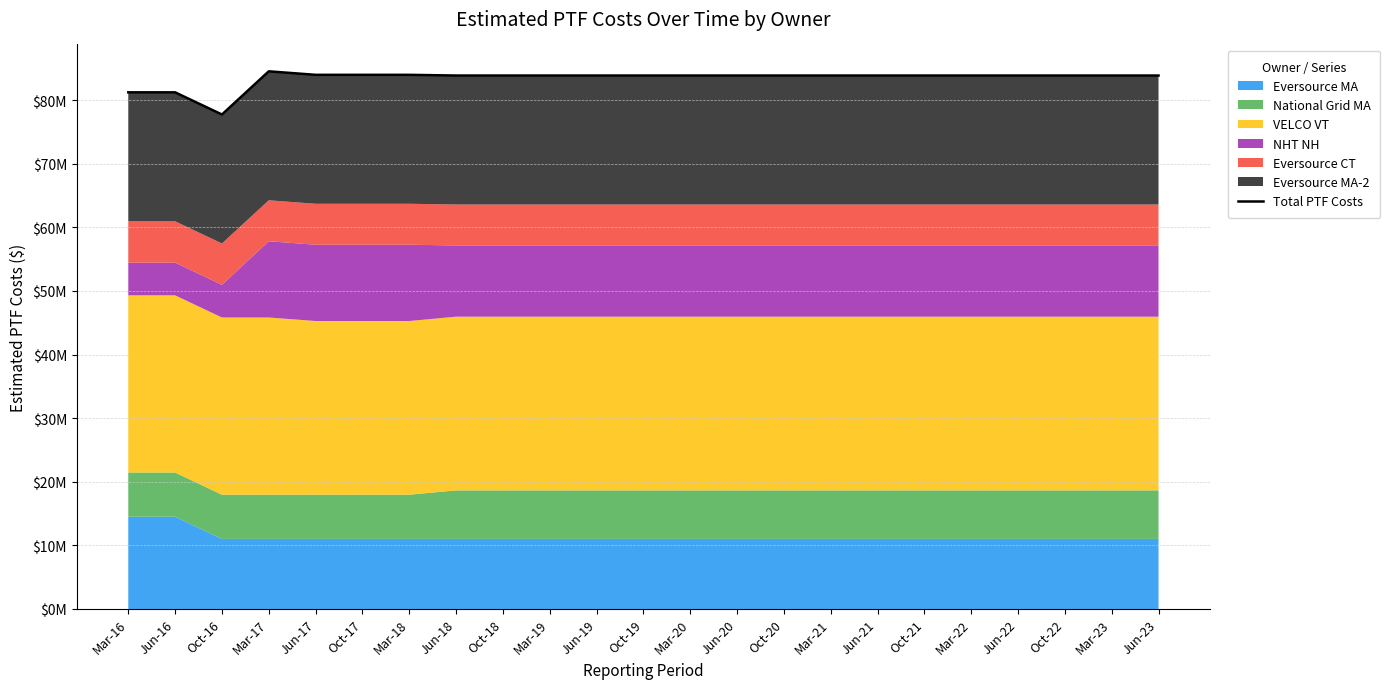

Rank the categories by value from highest to lowest.

Mar-17, Jun-17, Oct-17, Mar-18, Jun-18, Oct-18, Mar-19, Jun-19, Oct-19, Mar-20, Jun-20, Oct-20, Mar-21, Jun-21, Oct-21, Mar-22, Jun-22, Oct-22, Mar-23, Jun-23, Mar-16, Jun-16, Oct-16